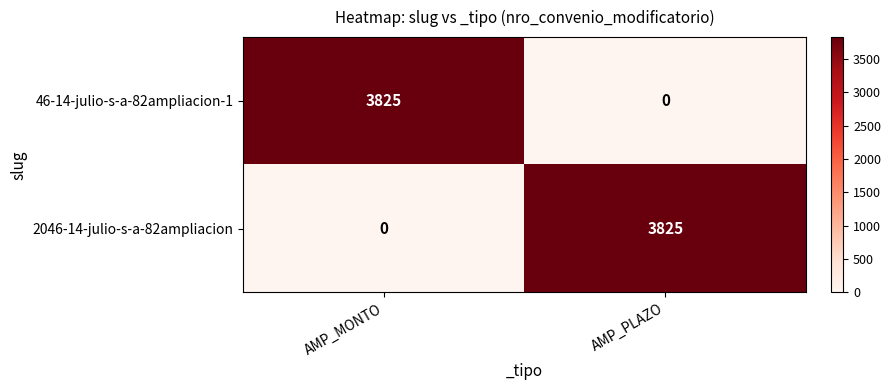

What is the total value across all series at AMP_PLAZO?

3825